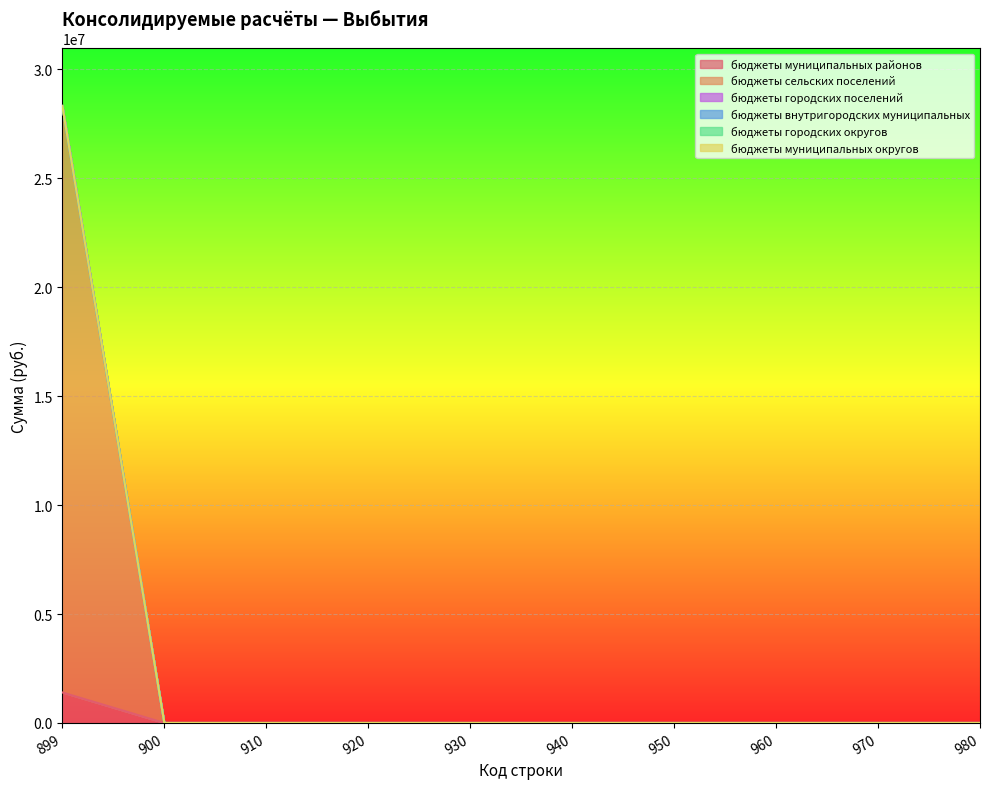

True or false: бюджеты муниципальных округов and бюджеты сельских поселений intersect in this chart.

False